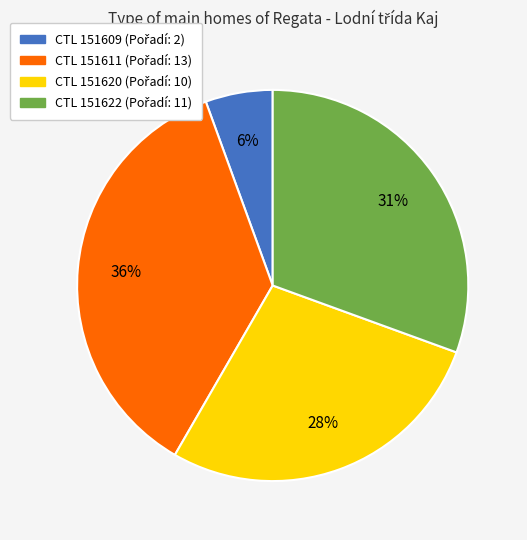

To the nearest percent, what is the average slice percentage?

25%